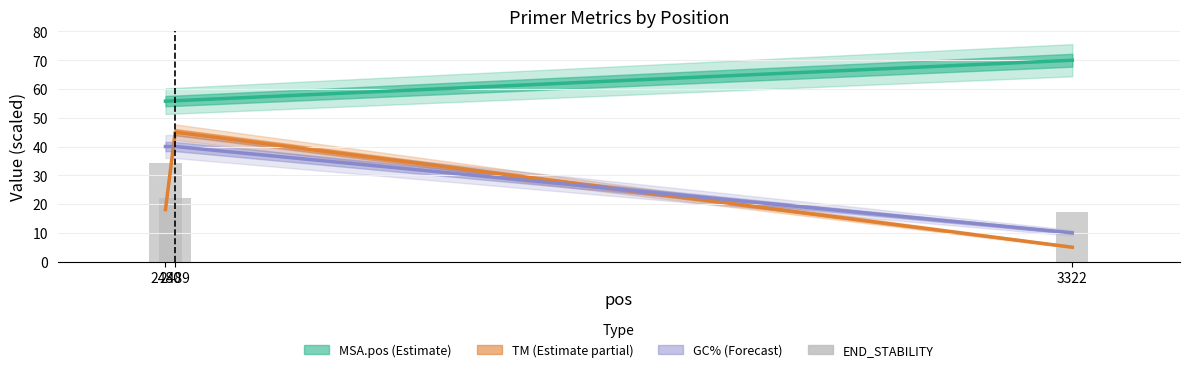

What is the change in value from 2489 to 3322?

-4.7